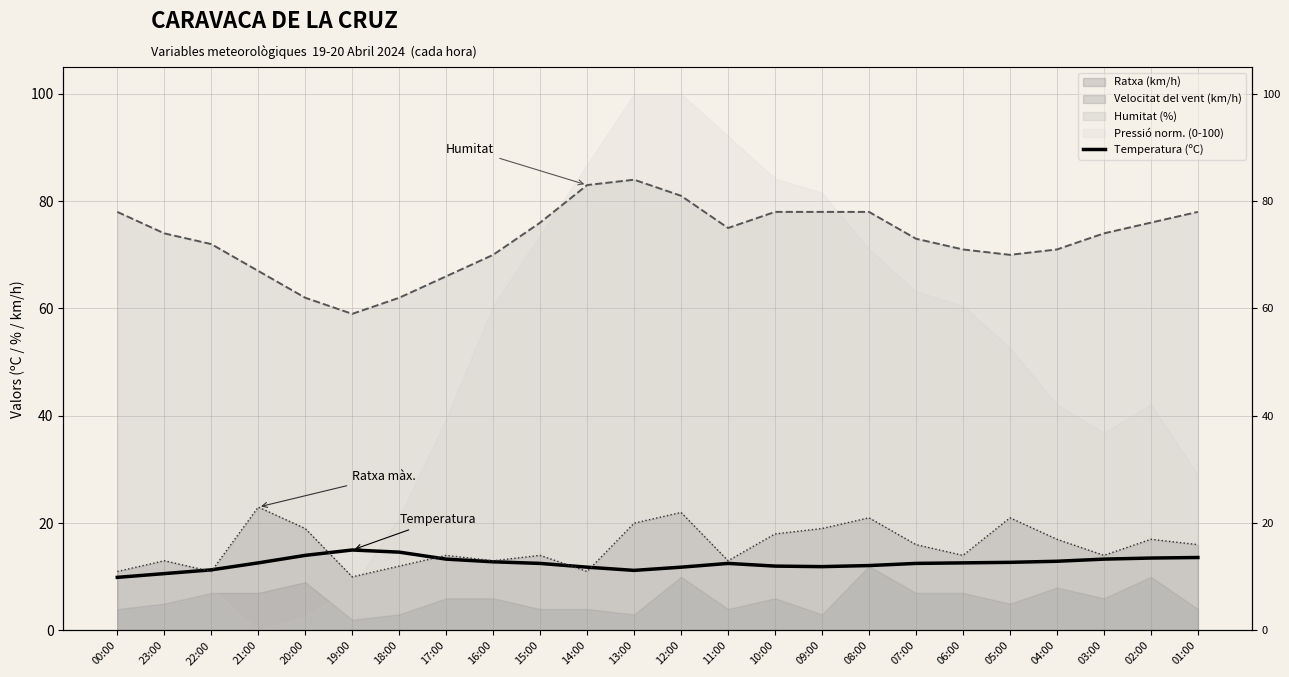

At which label is the value closest to 12?

10:00